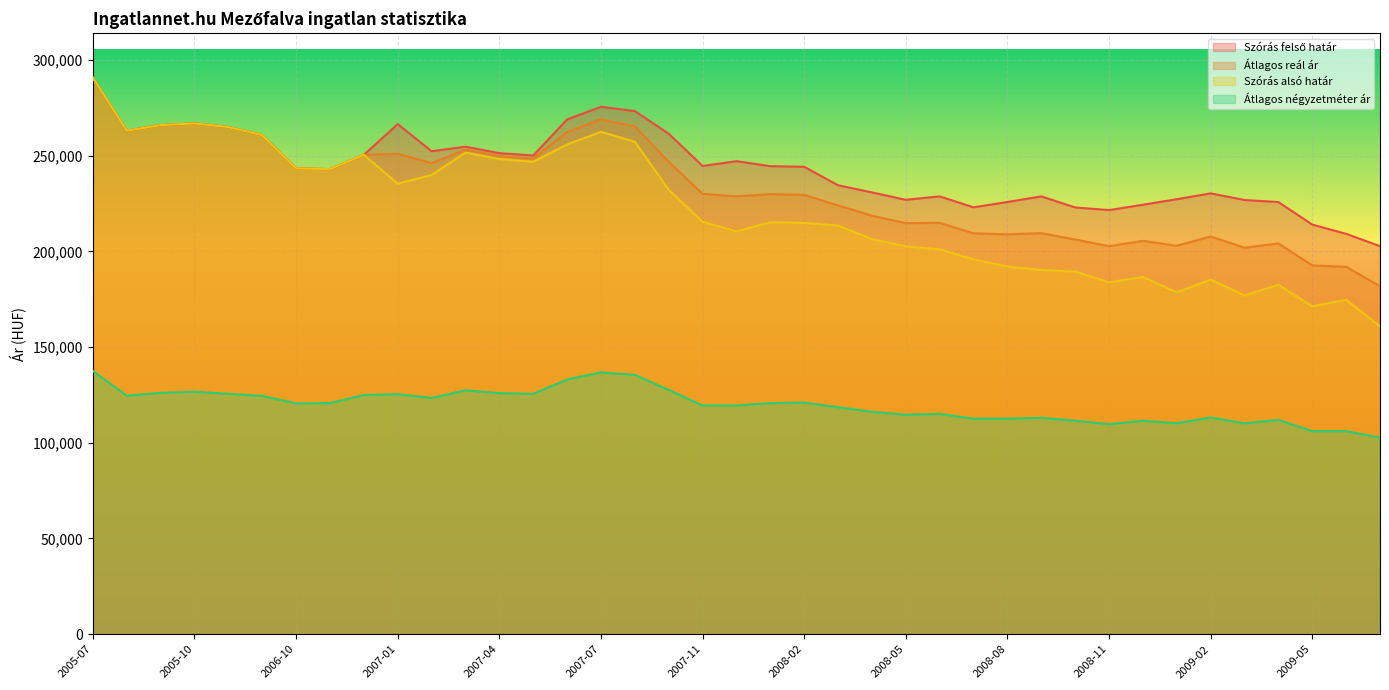

How many categories are shown in the chart?

39